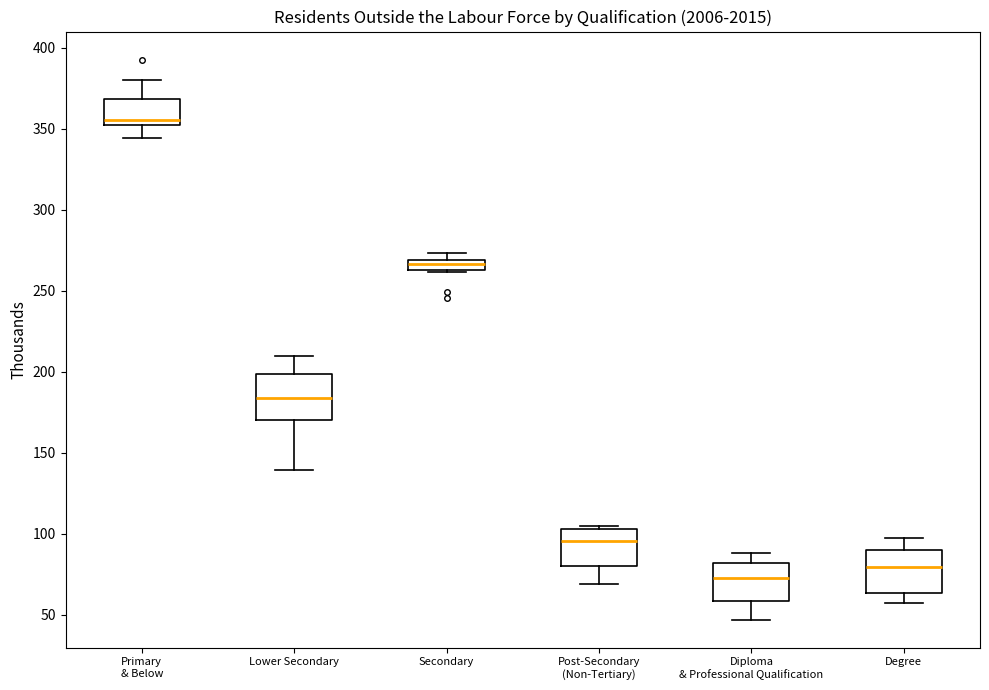

Where does the lower whisker of the box for Primary & Below end on the y-axis? The values are not printed on the chart, so give them approximately, as read against the axis.

345